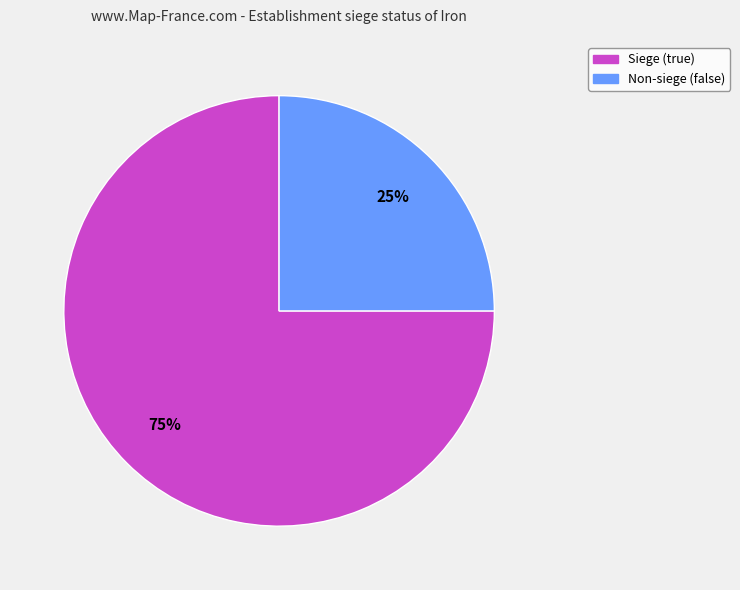

The Siege (true) slice represents 60% of the pie. True or false?

False